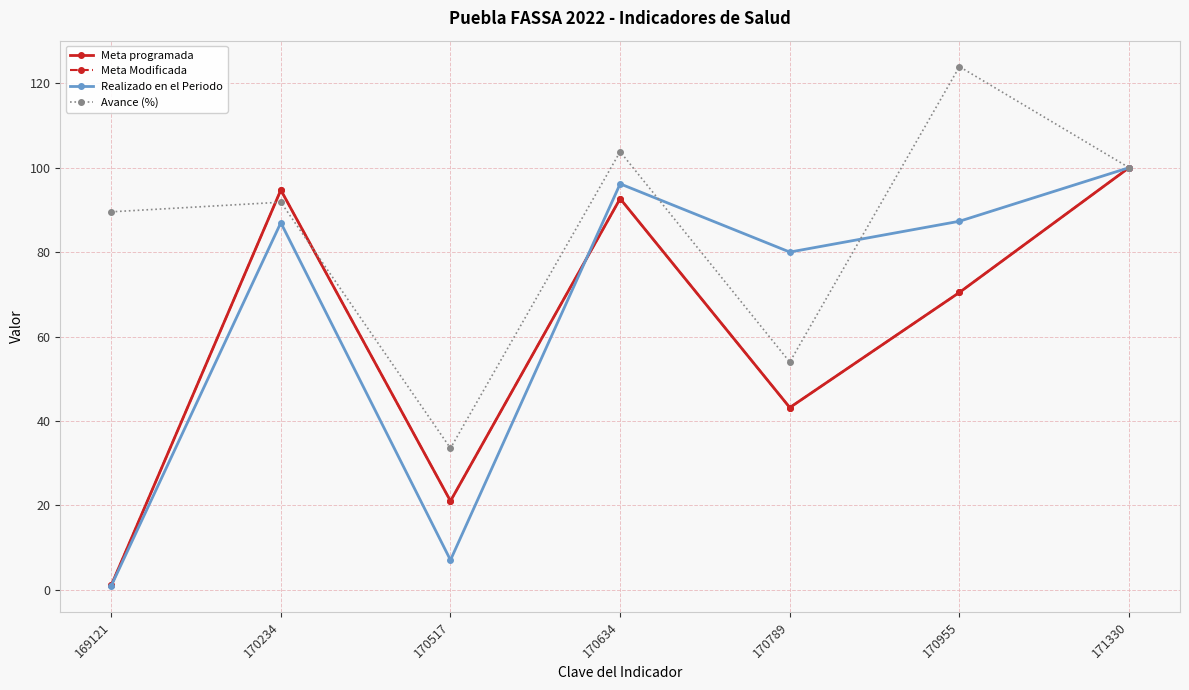

Is this an area chart (filled region under the line)?

No